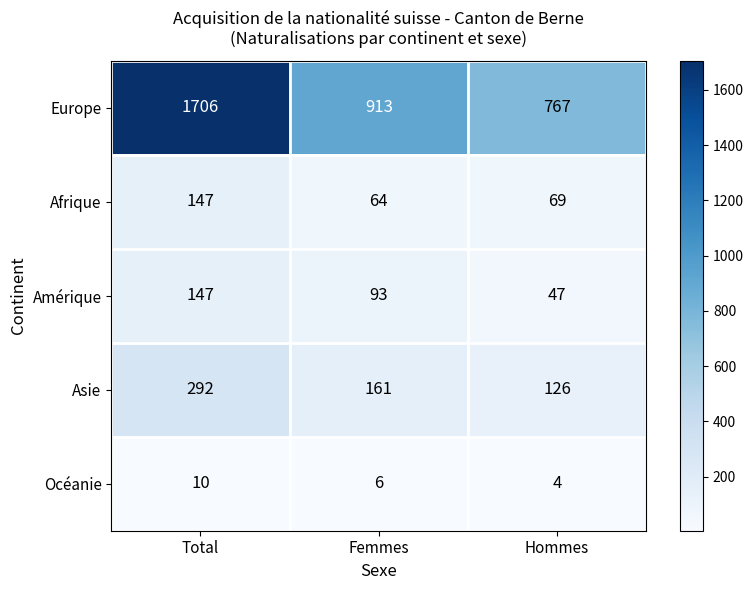

At how many categories does at least one series exceed 735?

3